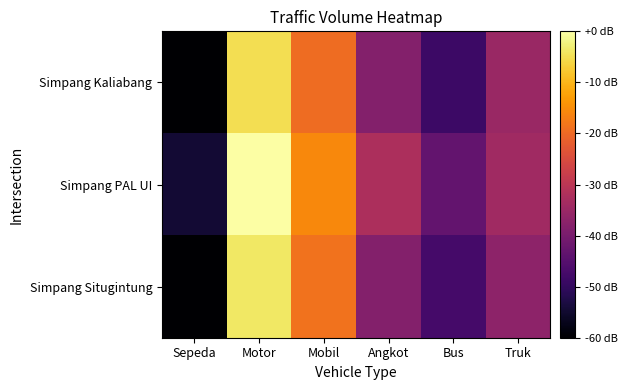

Rank the series at Mobil from highest to lowest value.

Simpang PAL UI, Simpang Situgintung, Simpang Kaliabang